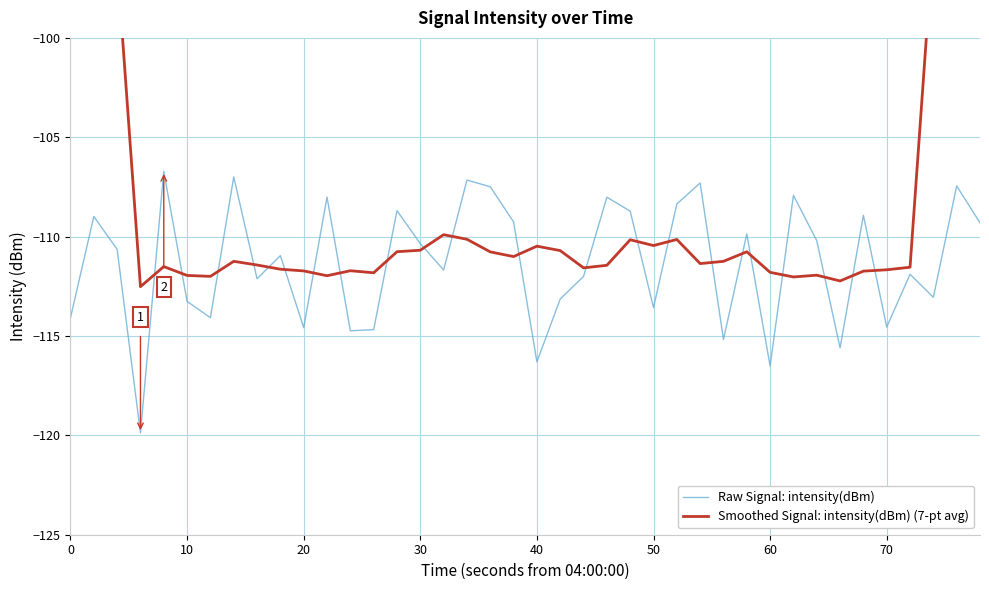

What is the minimum value for Smoothed Signal: intensity(dBm) (7-pt avg)?

-112.5